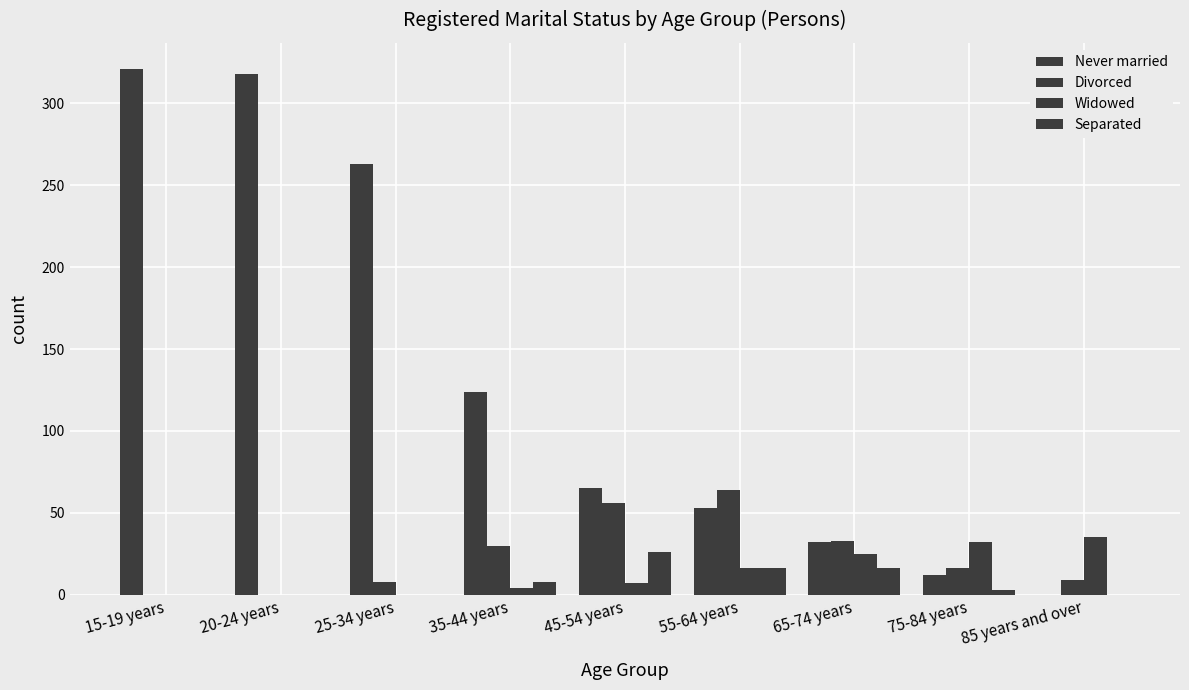

How many series are shown in this chart?

4